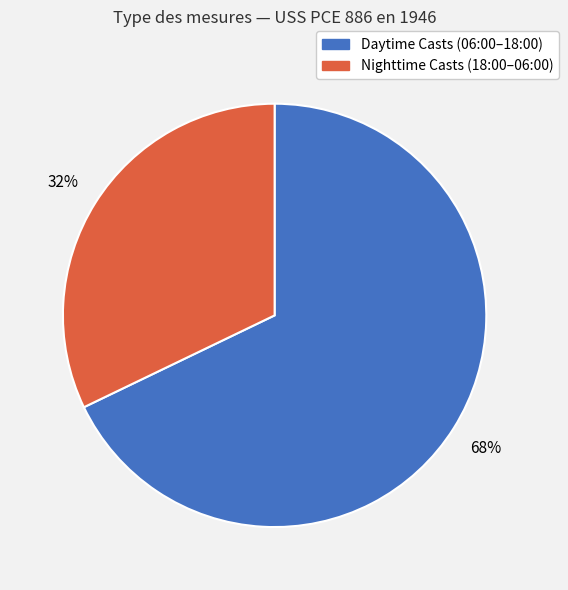

Does any single category account for the majority?

Yes